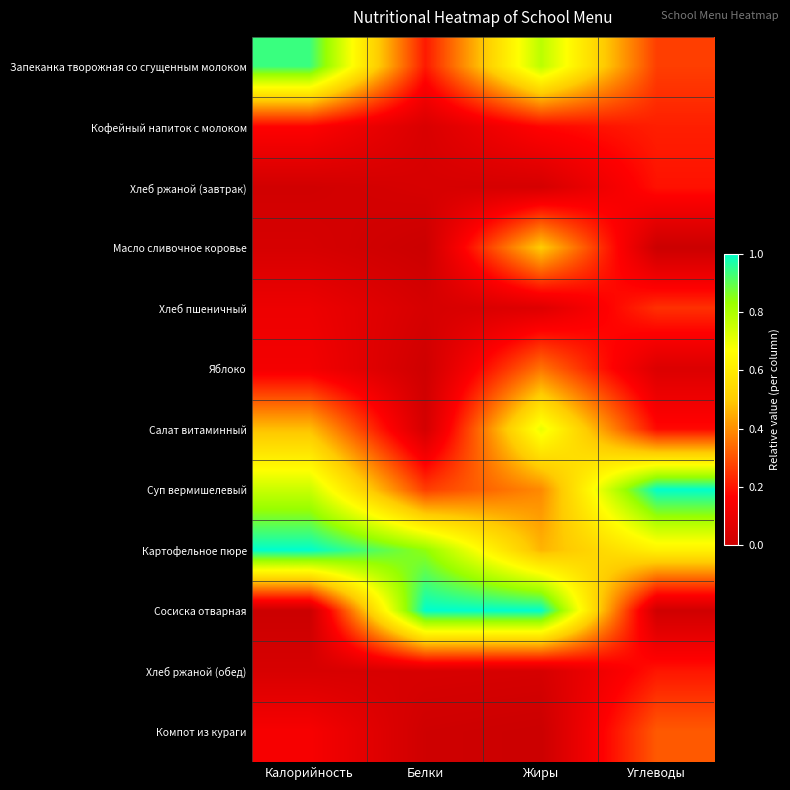

At how many categories does at least one series exceed 0?

4